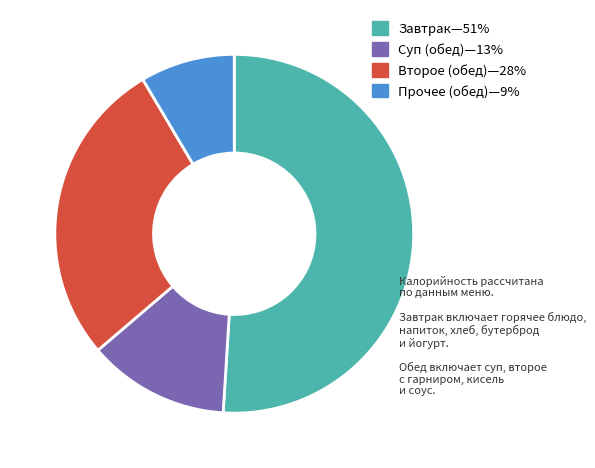

Is there a majority slice in this chart?

Yes